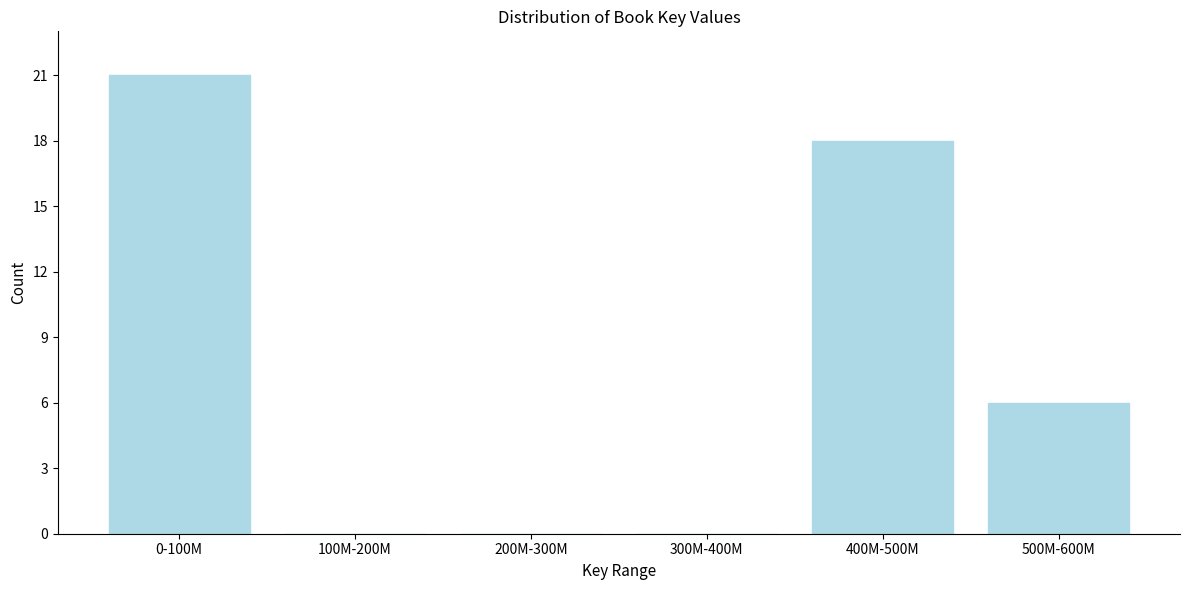

Reading left to right, extract all data points from this chart.

0-100M=21	100M-200M=0	200M-300M=0	300M-400M=0	400M-500M=18	500M-600M=6